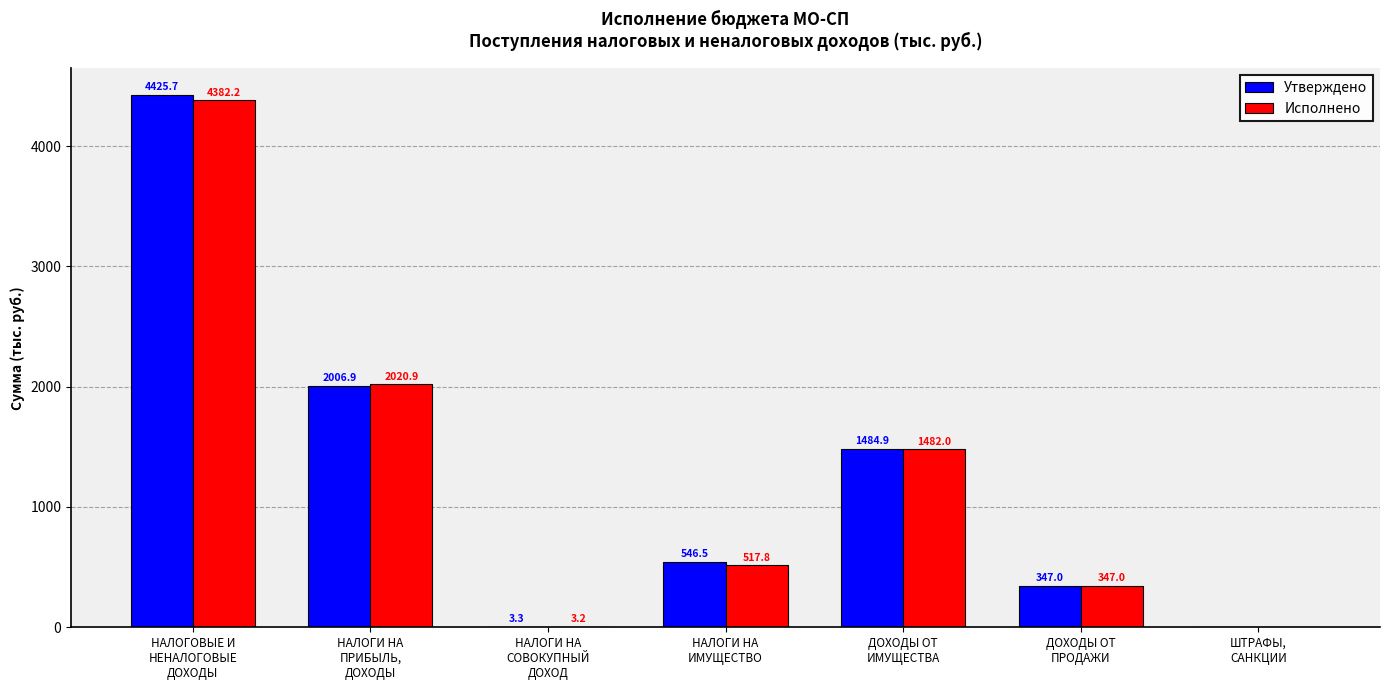

Between ДОХОДЫ ОТ
ИМУЩЕСТВА and ДОХОДЫ ОТ
ПРОДАЖИ, which series saw the biggest shift?

Утверждено